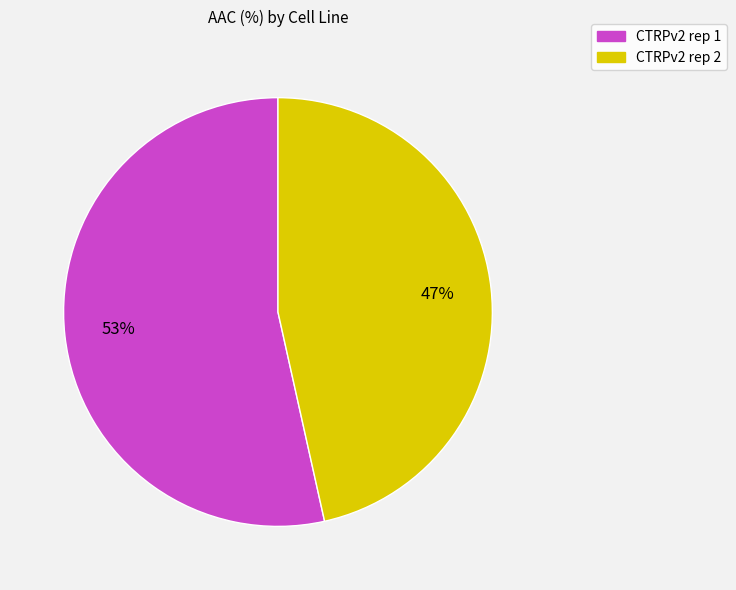

Is the sum of CTRPv2 rep 2 and CTRPv2 rep 1 greater than half?

Yes